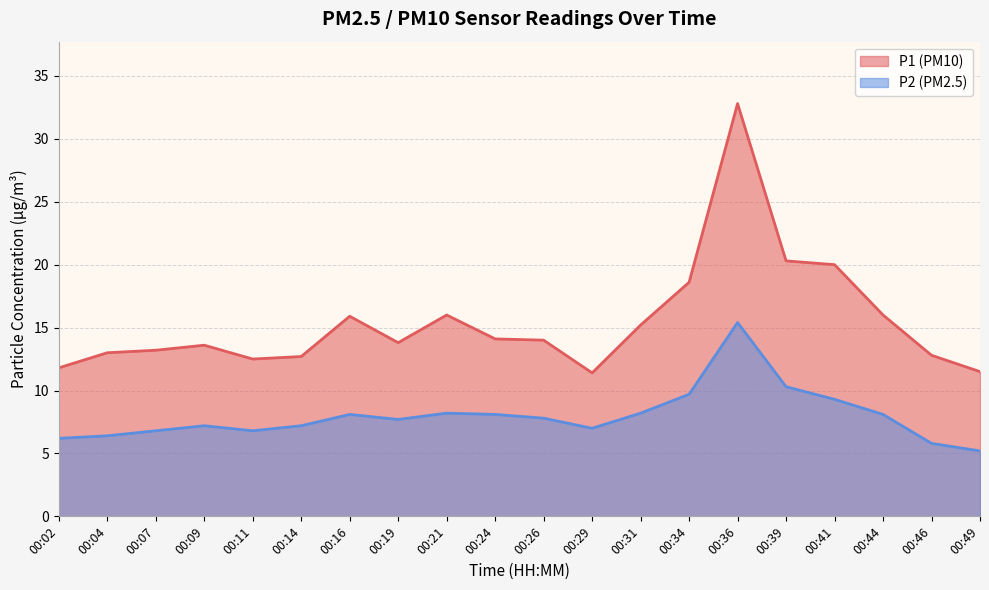

How many categories are shown in the chart?

20